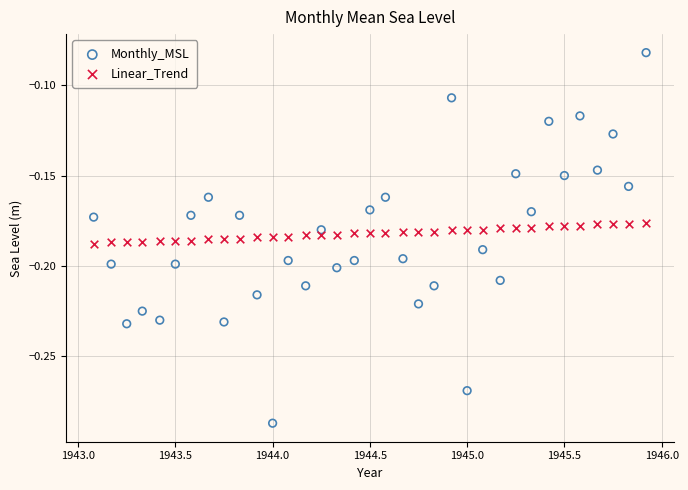

What are all the series names shown in the legend?

Monthly_MSL, Linear_Trend